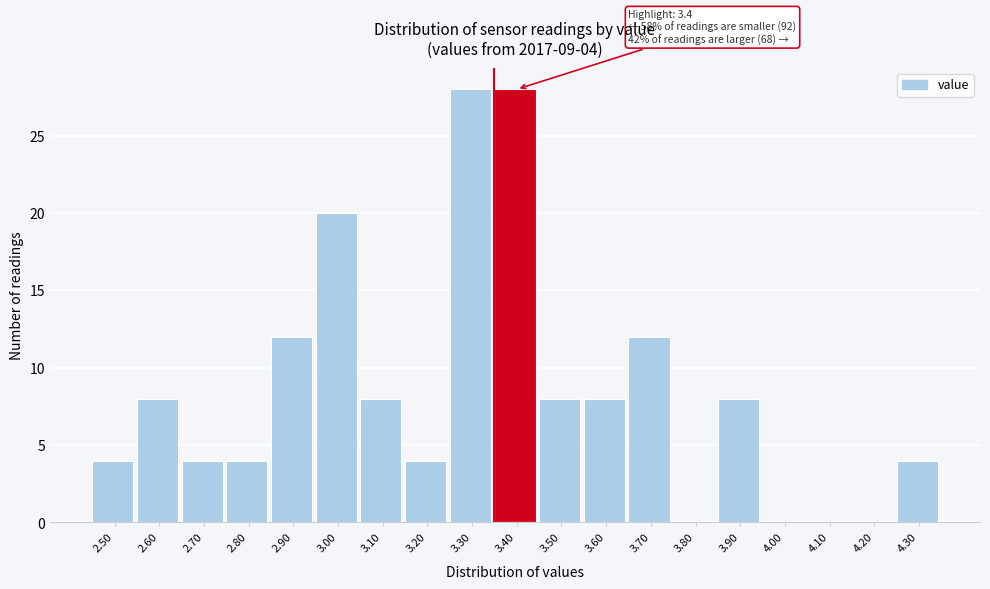

Reading left to right, what are all the values shown in this chart?

2.50=4	2.60=8	2.70=4	2.80=4	2.90=12	3.00=20	3.10=8	3.20=4	3.30=28	3.40=28	3.50=8	3.60=8	3.70=12	3.80=0	3.90=8	4.00=0	4.10=0	4.20=0	4.30=4